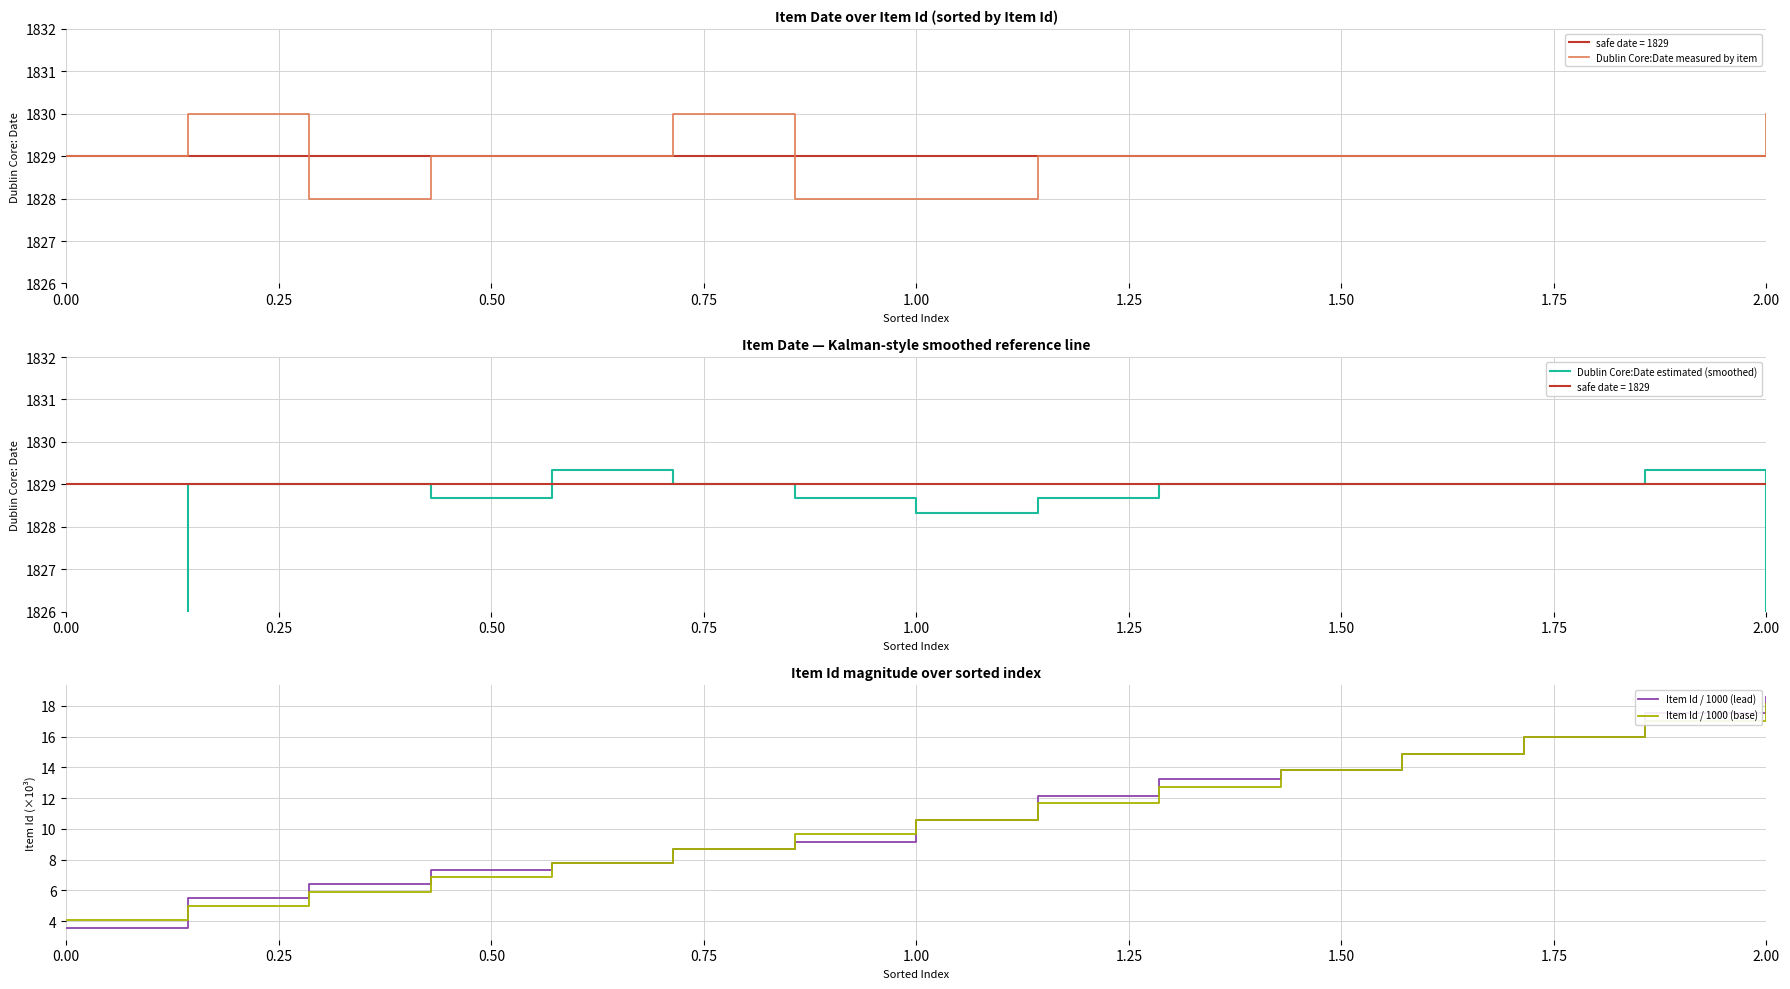

At which label does Item Id / 1000 (base) reach its peak?

2.00